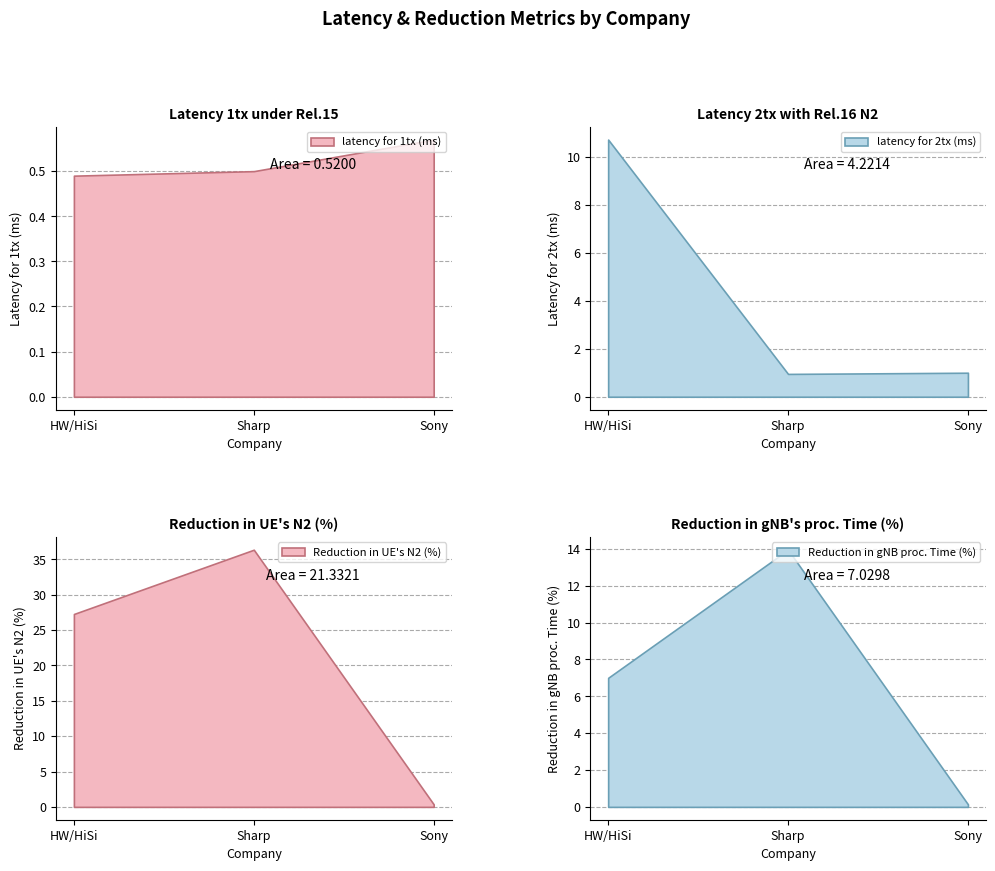

Does the chart have visible grid lines?

Yes